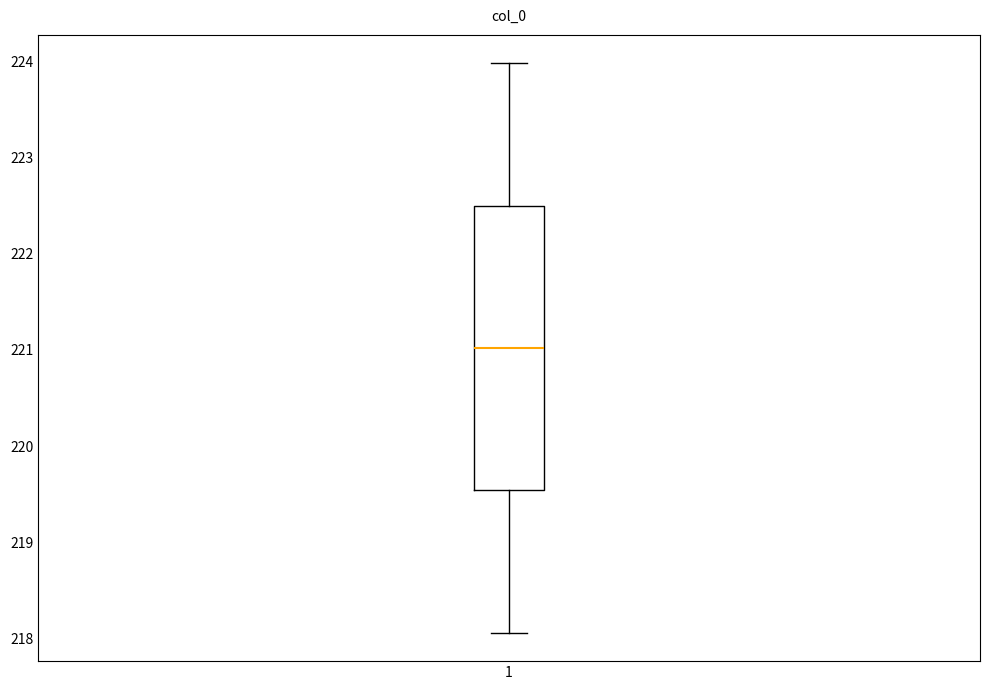

Where does the lower whisker of the box at x = 1 end on the y-axis? The values are not printed on the chart, so give them approximately, as read against the axis.

218.1